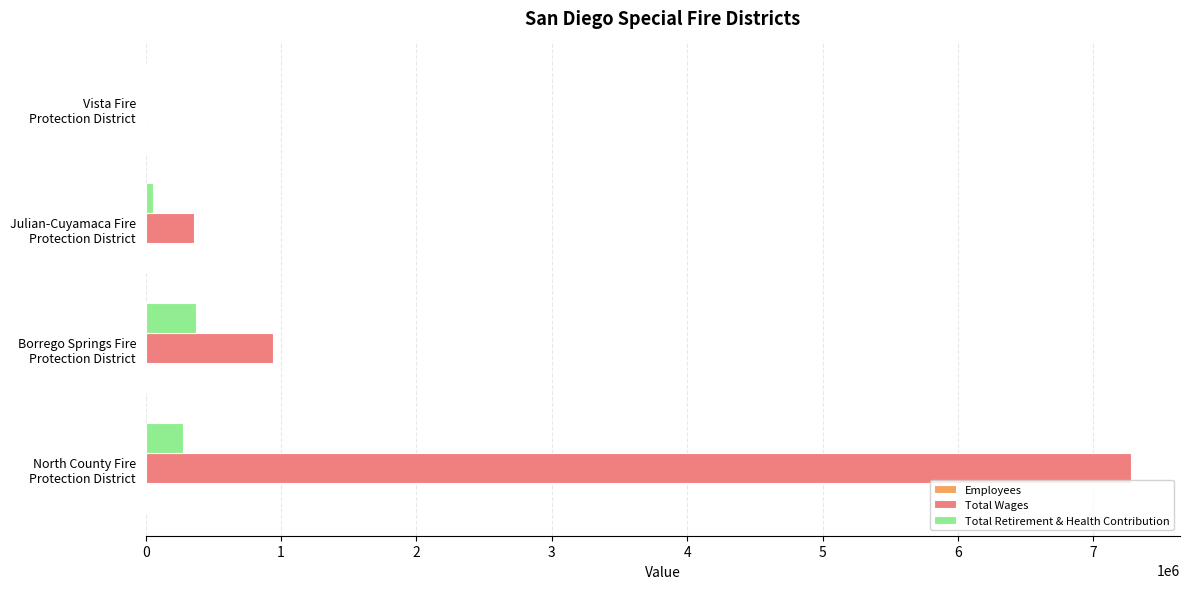

What is the highest value of the Total Wages series?

7276158